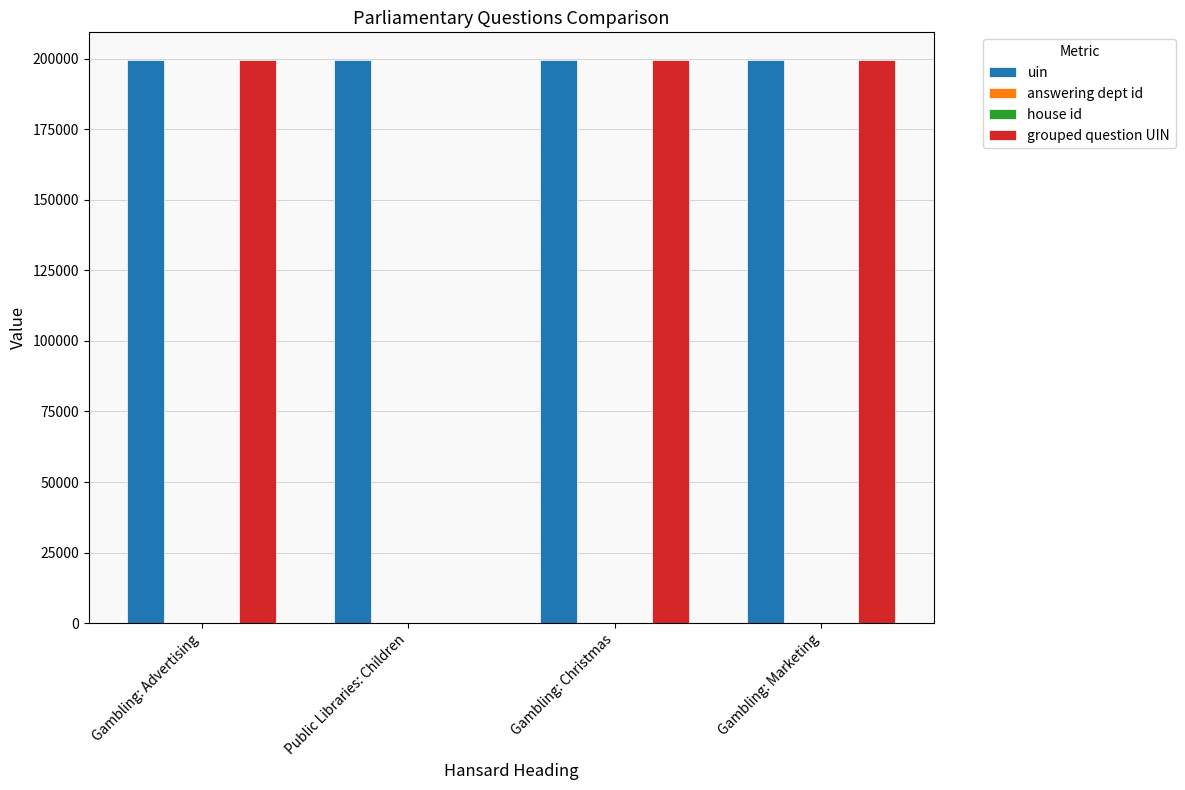

Which series has the largest total across all categories?

uin